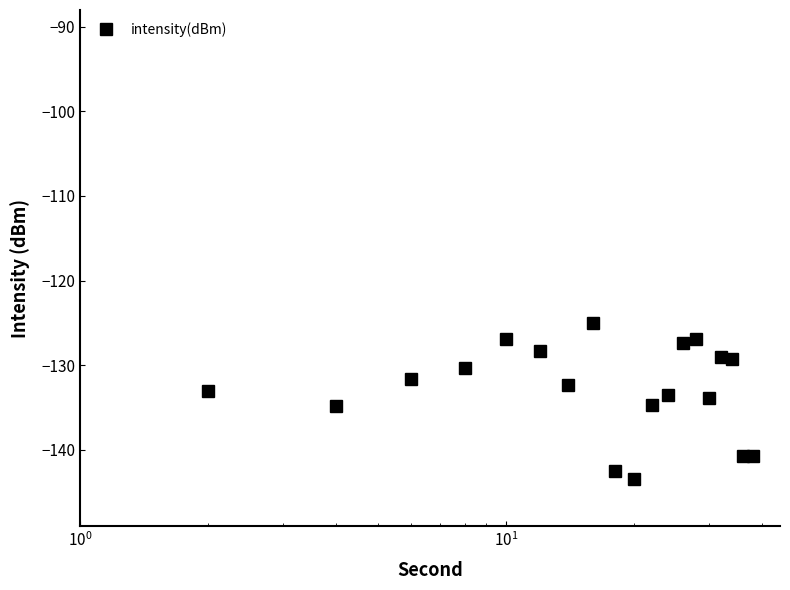

What is the greatest value displayed?

-125.0